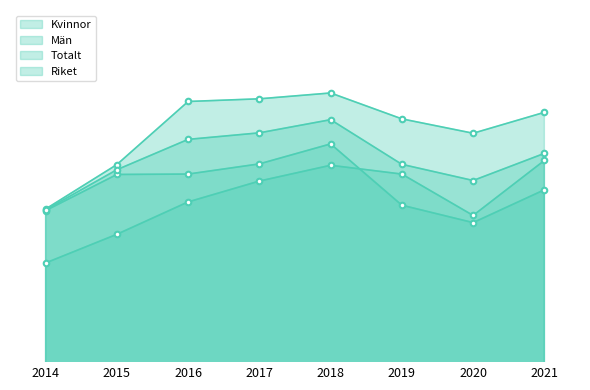

Is it true that Män equals 48.9 at 2019?

False